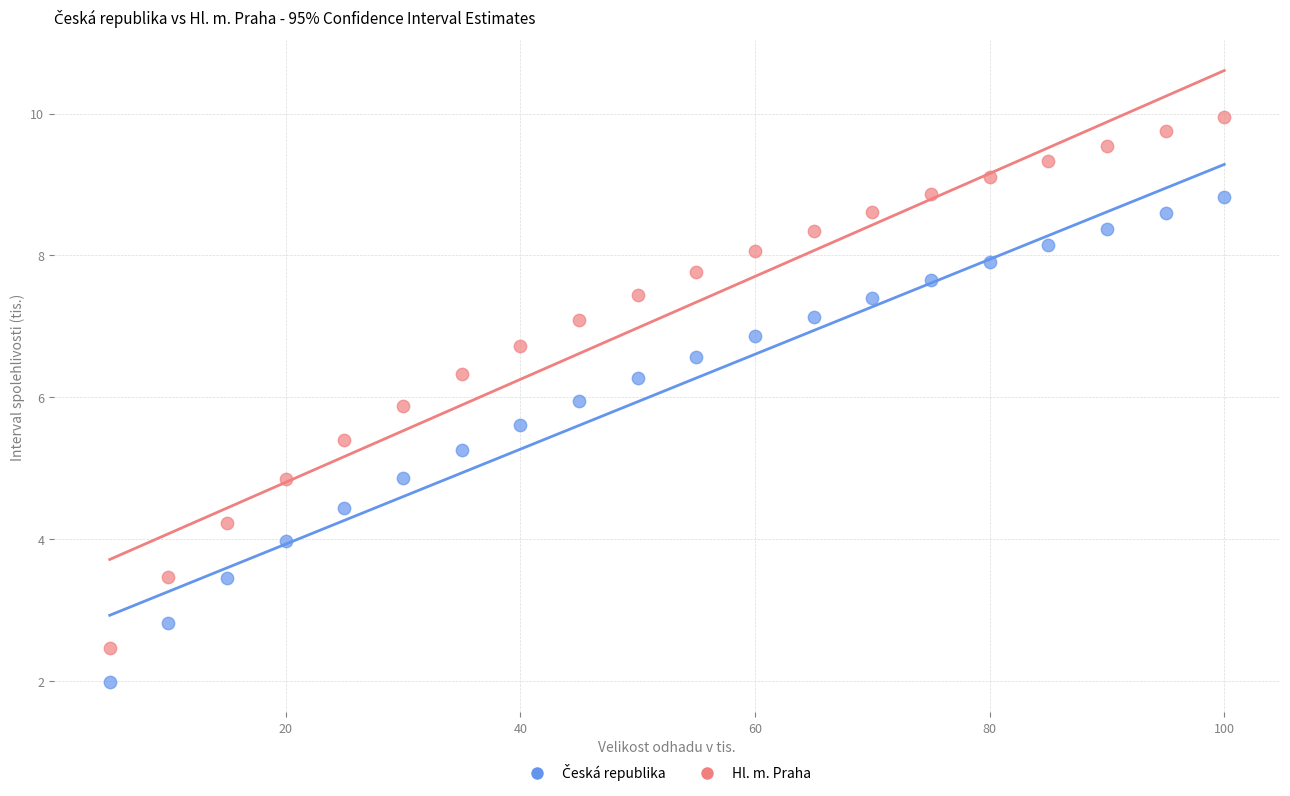

Across all data points, what is the range of X values (max minus min)?

95.0